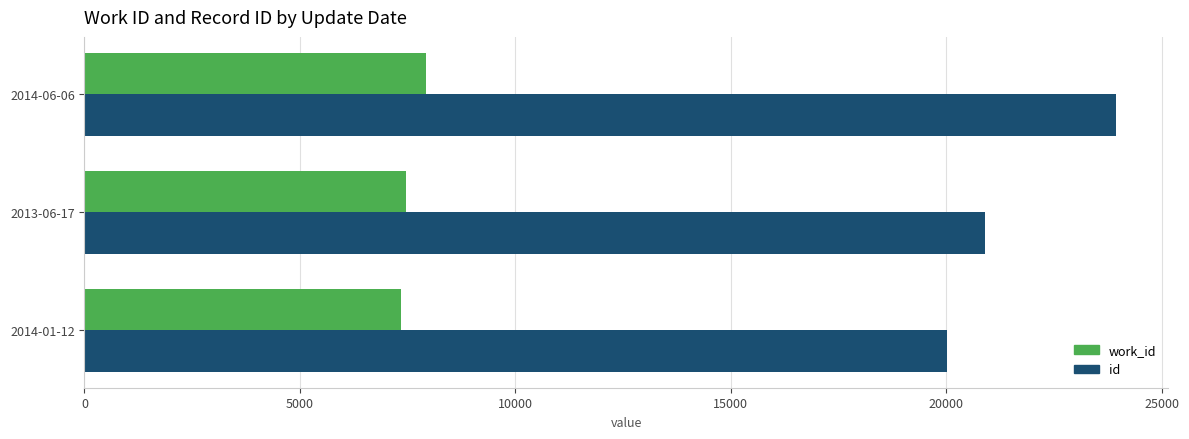

Between 2014-01-12 and 2014-06-06, which series saw the biggest shift?

id